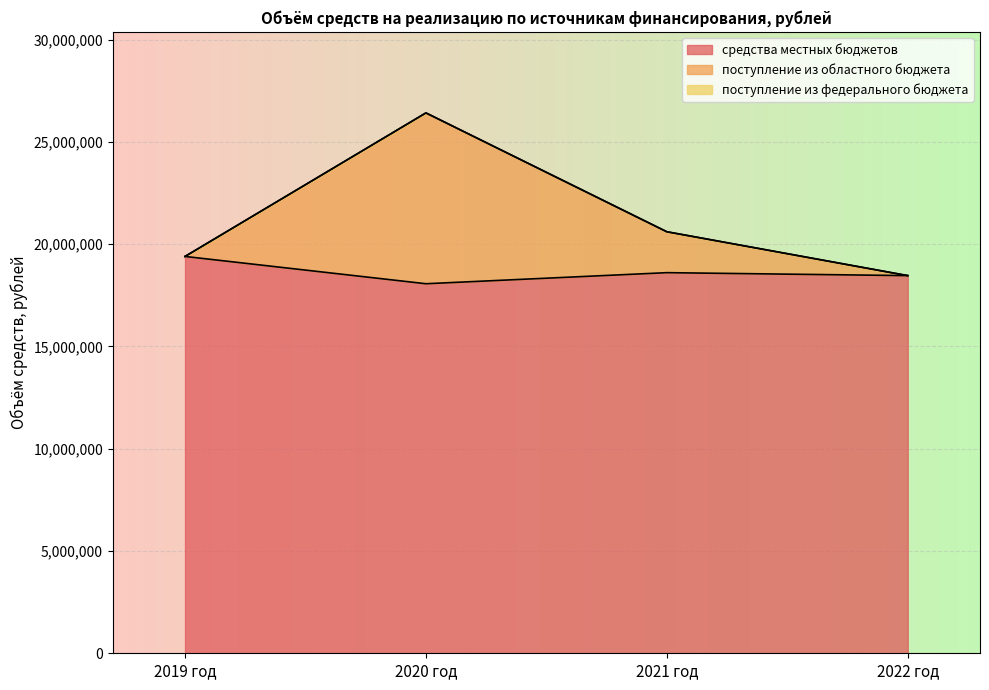

What position from the right is 2022 год?

1